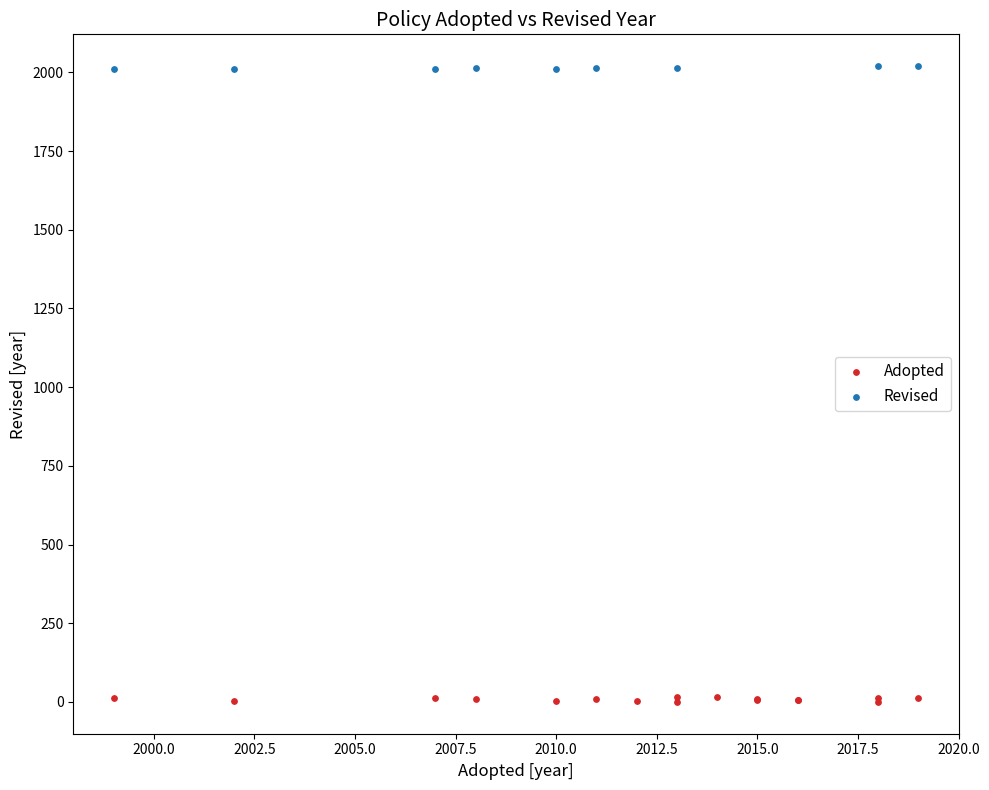

Which series contains the highest Y value?

Revised